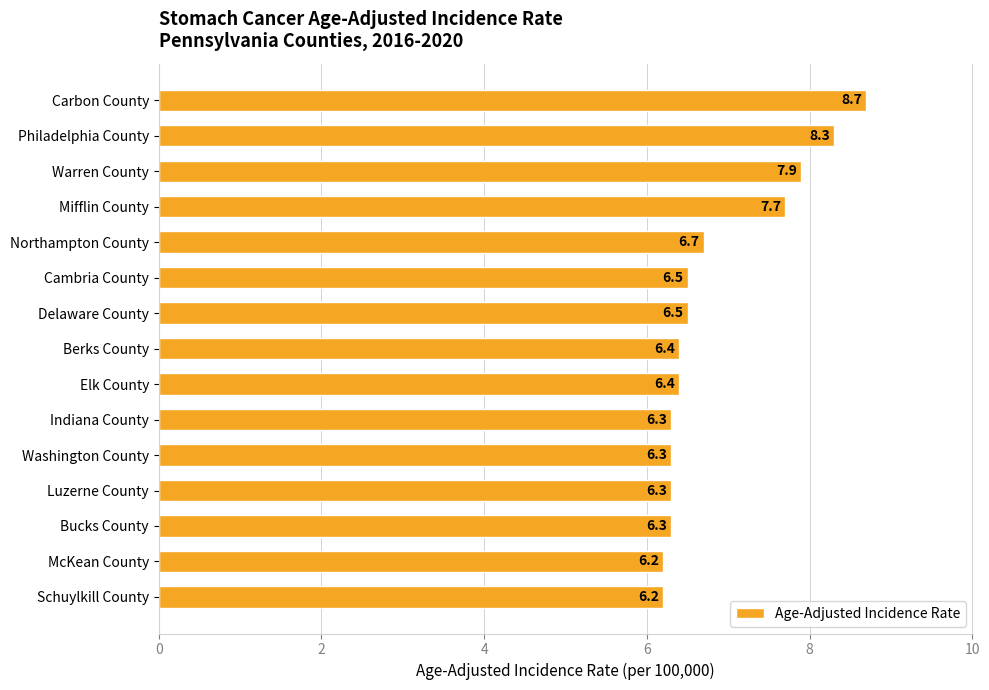

How many distinct data groups are displayed?

1